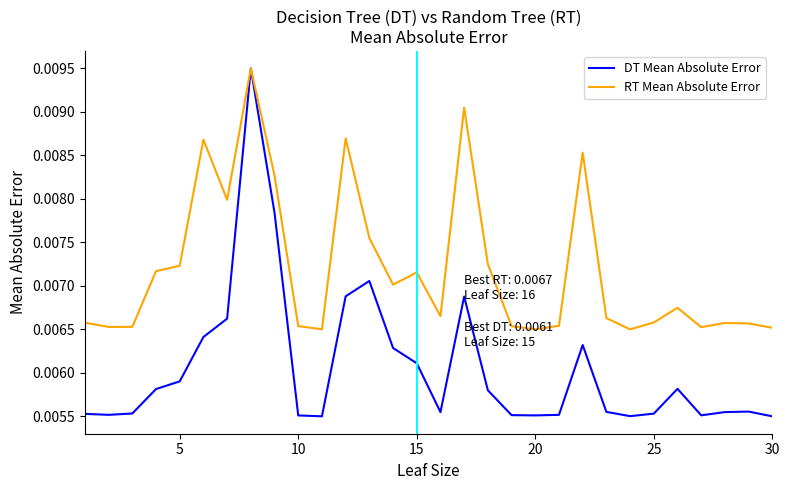

Which series has the largest total across all categories?

RT Mean Absolute Error